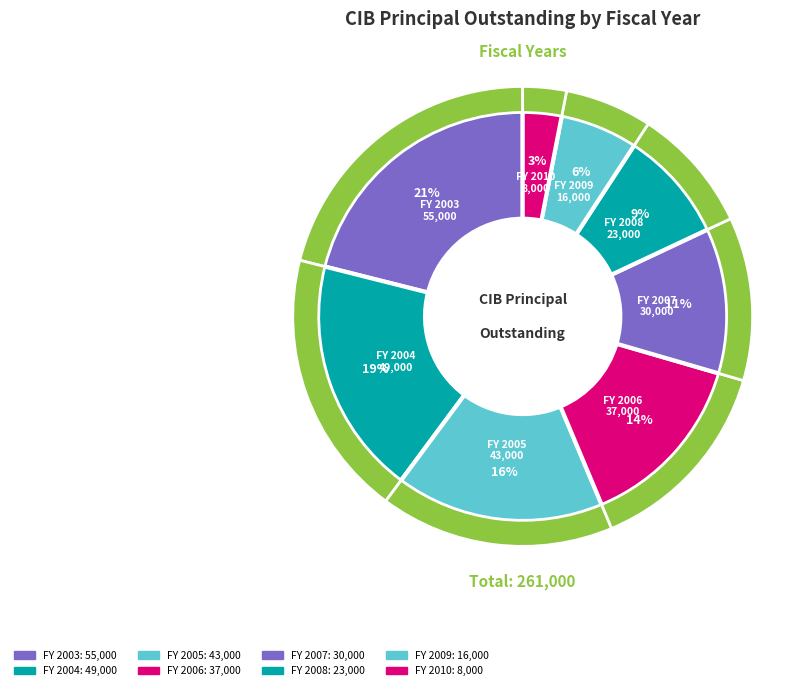

Between 2007 and 2008, which is larger?

2007